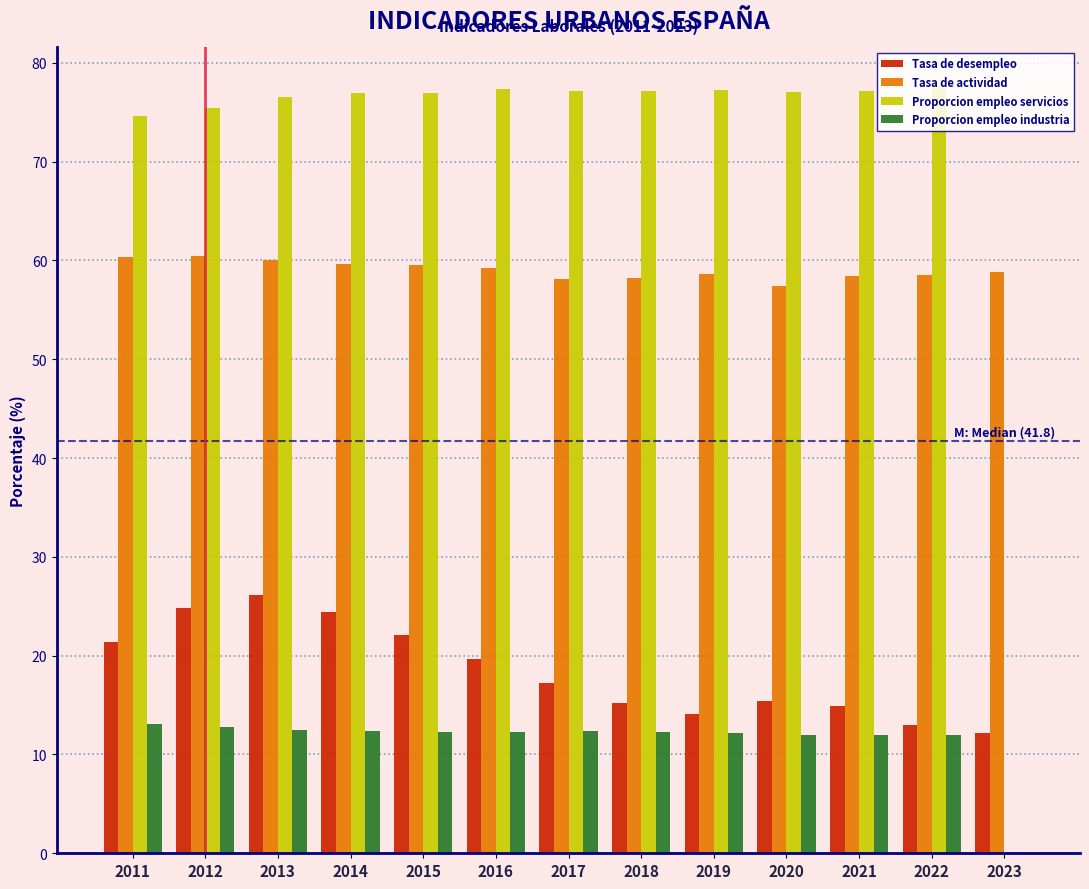

What is the maximum value shown in the chart?

77.7